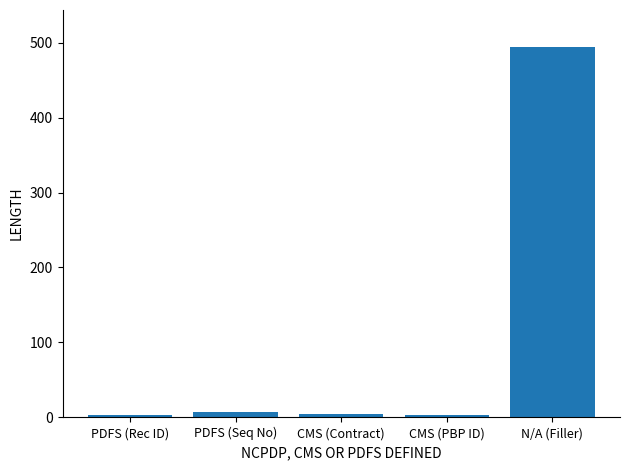

What is the difference between the maximum and minimum values?

491